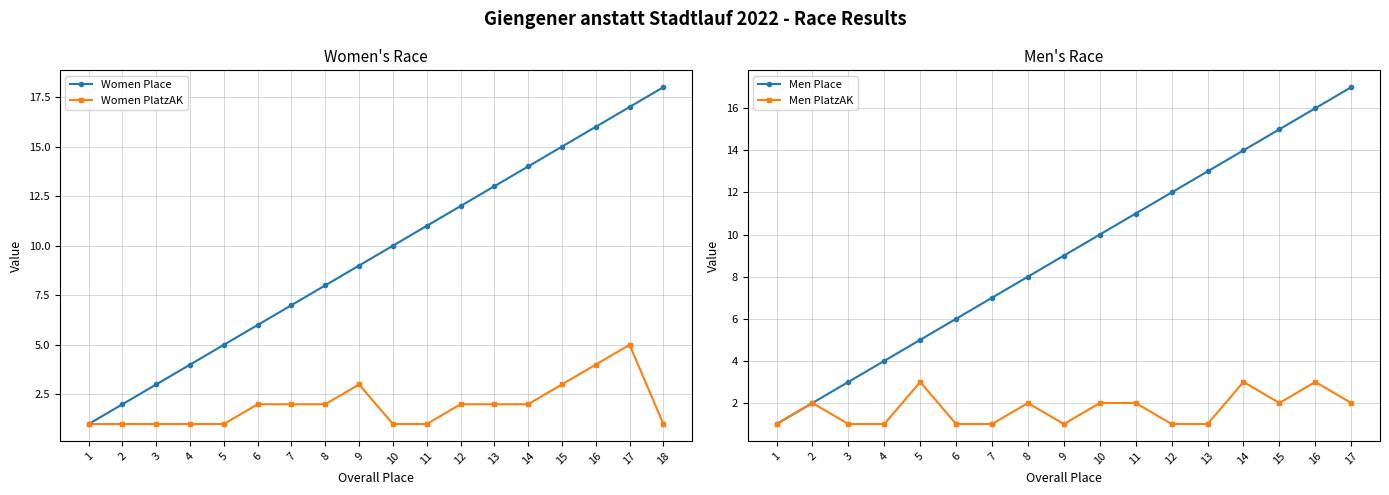

What is the difference between the maximum and minimum values in the Women Place series?

17